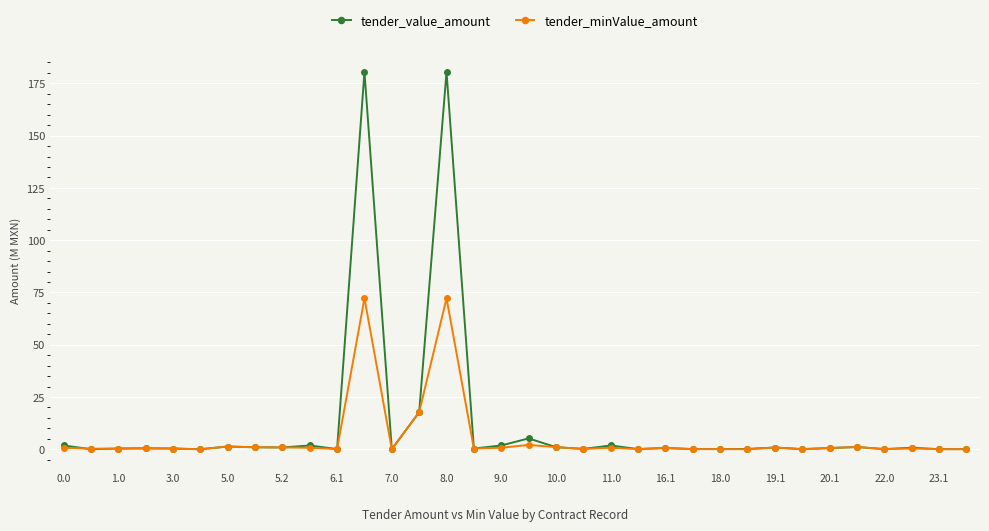

What is the highest value of the tender_minValue_amount series?

72.2